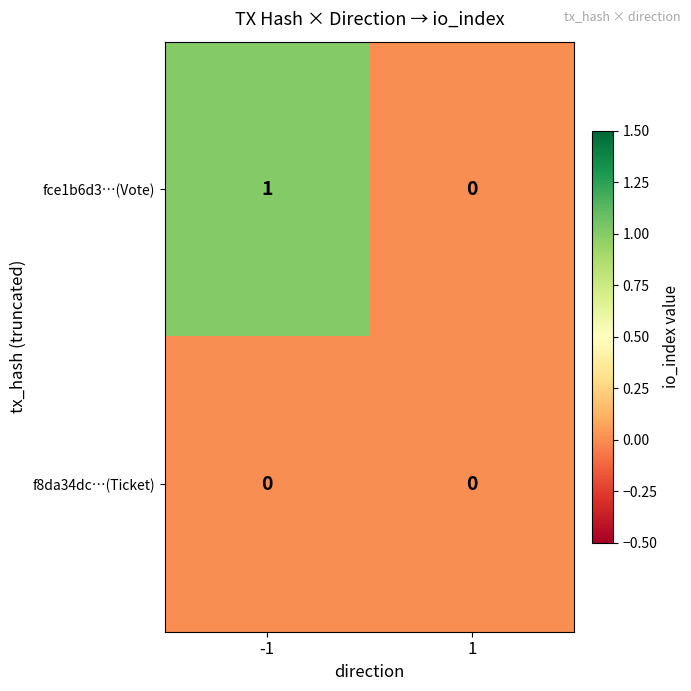

The value of fce1b6d3…(Vote) at 1 is 0. True or false?

True